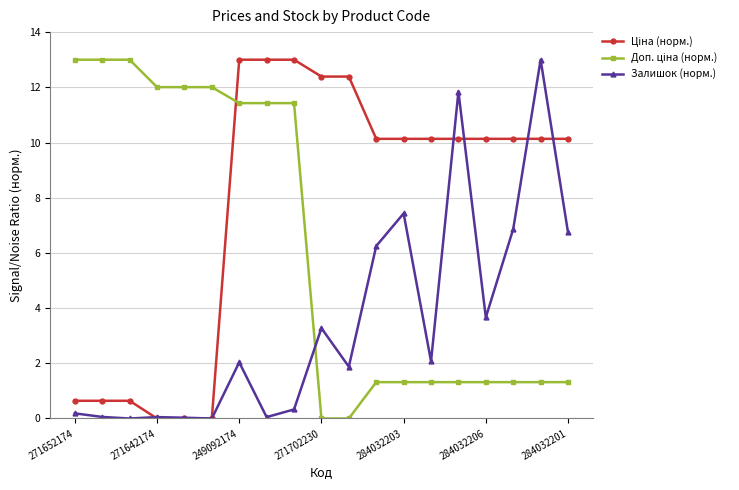

True or false: Залишок (норм.) has more than 1 points higher than both neighbors.

True